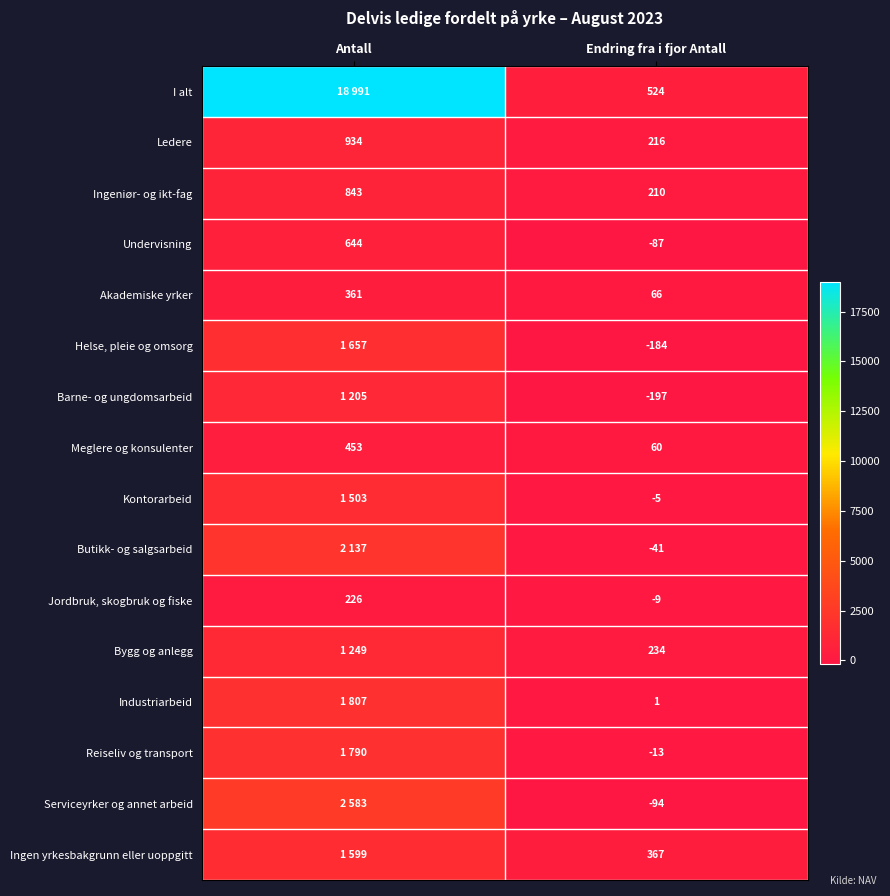

At Endring fra i fjor Antall, list the series in order from smallest to largest.

Barne- og ungdomsarbeid, Helse, pleie og omsorg, Serviceyrker og annet arbeid, Undervisning, Butikk- og salgsarbeid, Reiseliv og transport, Jordbruk, skogbruk og fiske, Kontorarbeid, Industriarbeid, Meglere og konsulenter, Akademiske yrker, Ingeniør- og ikt-fag, Ledere, Bygg og anlegg, Ingen yrkesbakgrunn eller uoppgitt, I alt